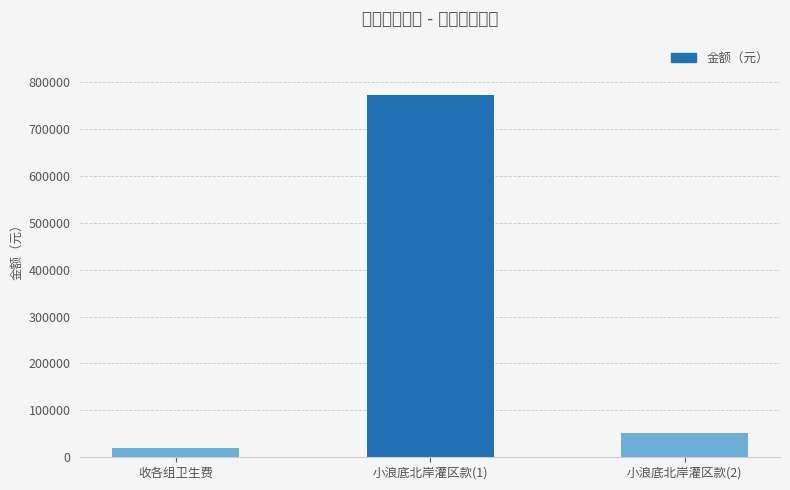

Count the number of values greater than 51180.

1